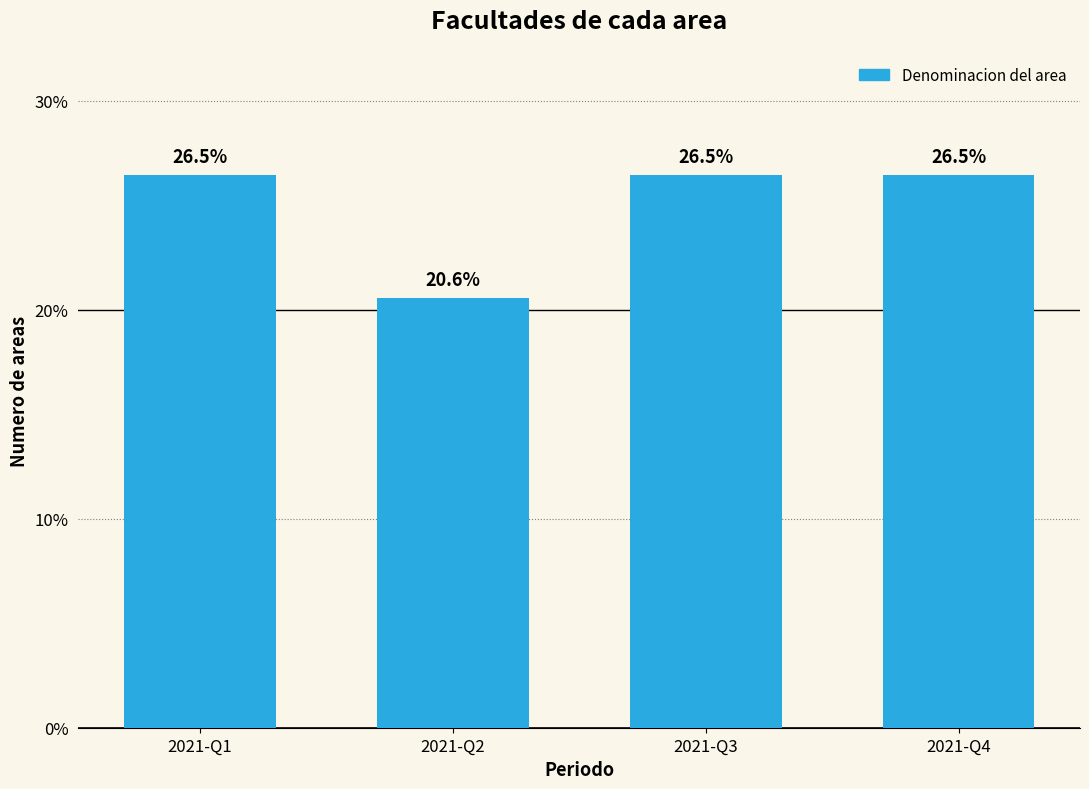

Reading right to left, extract all data points from this chart.

2021-Q4=26.5	2021-Q3=26.5	2021-Q2=20.6	2021-Q1=26.5